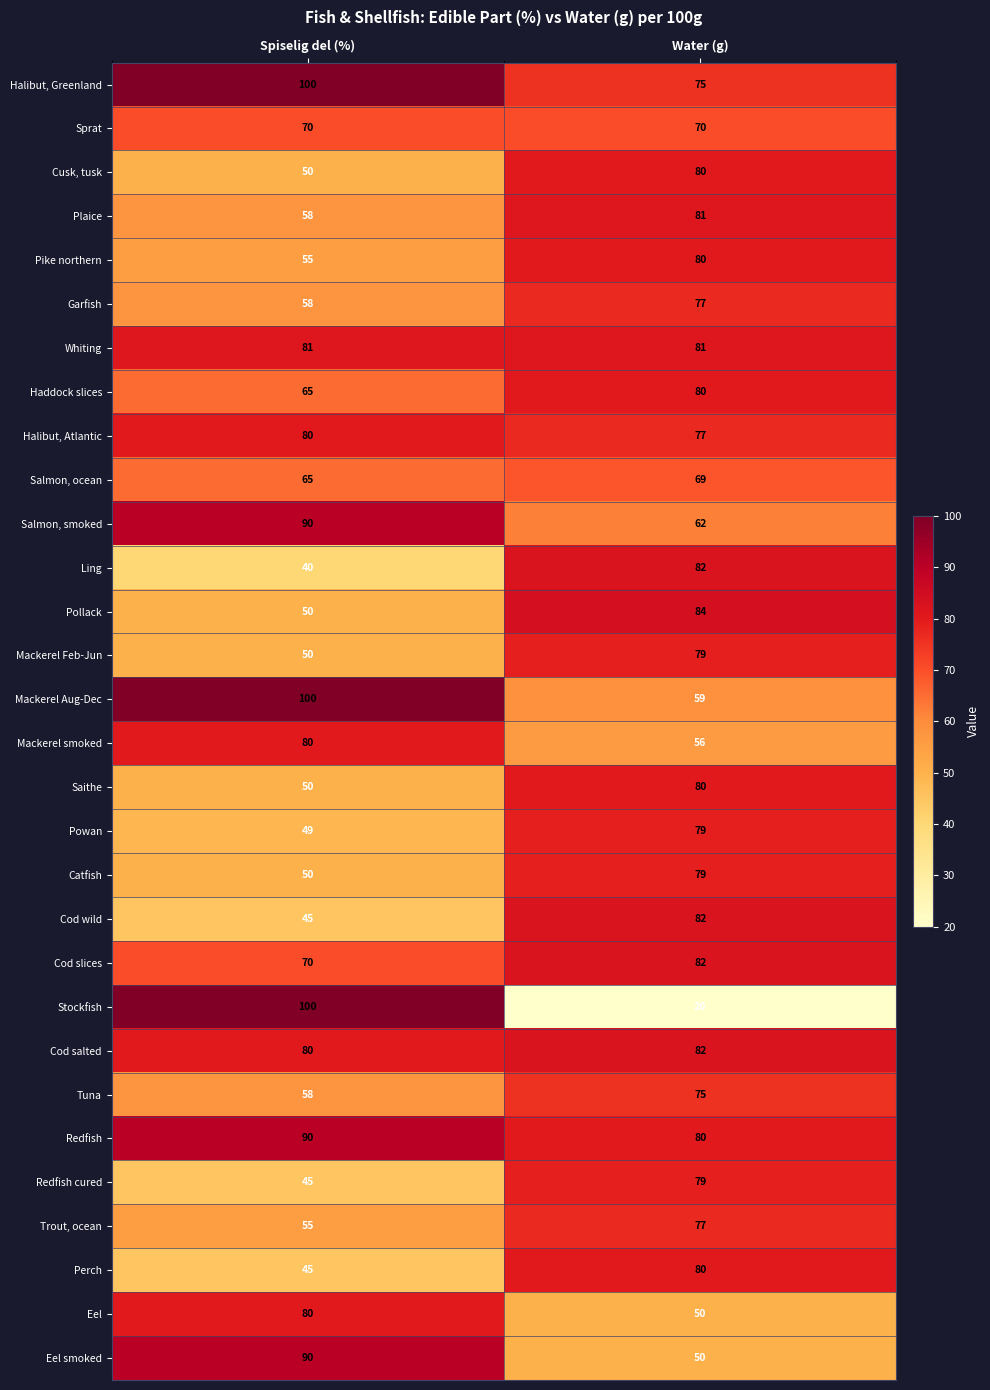

What is the highest value of the Garfish series?

77